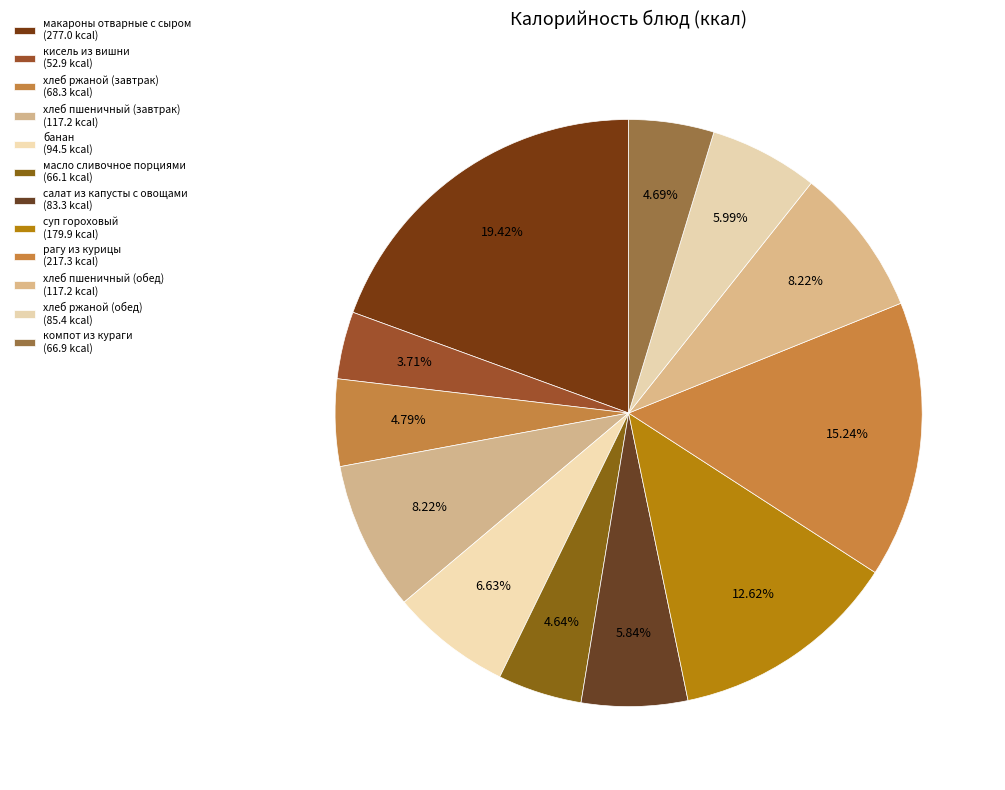

Does хлеб пшеничный (обед) account for over 50% of the chart?

No